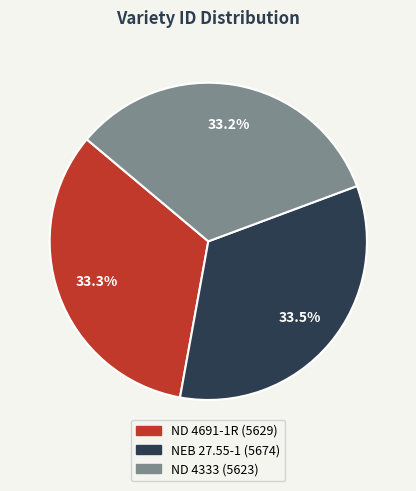

Do ND 4691-1R and ND 4333 together represent more than half of the pie?

Yes